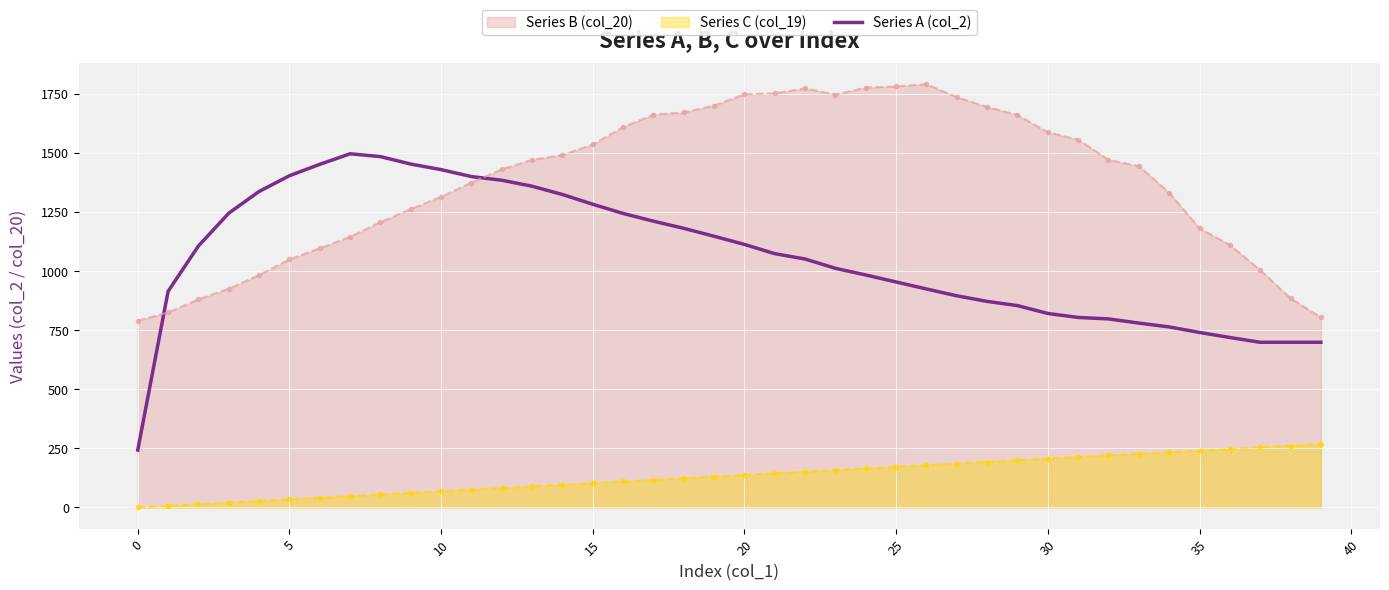

What is the difference between the values at 20 and 31?

308.9